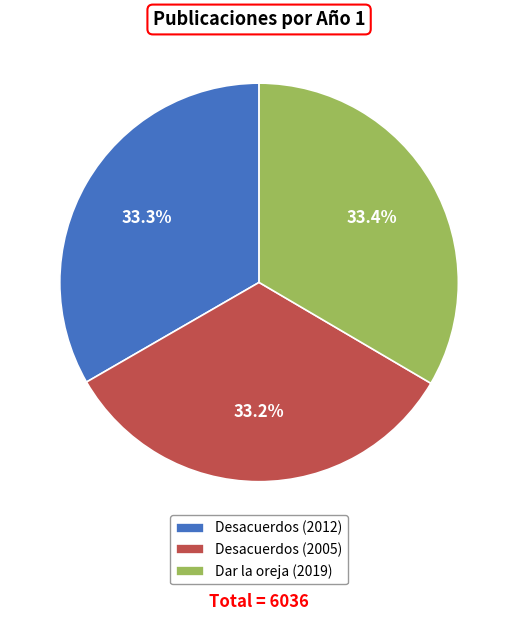

What portion of the pie excludes Desacuerdos (2005)?

66.8%